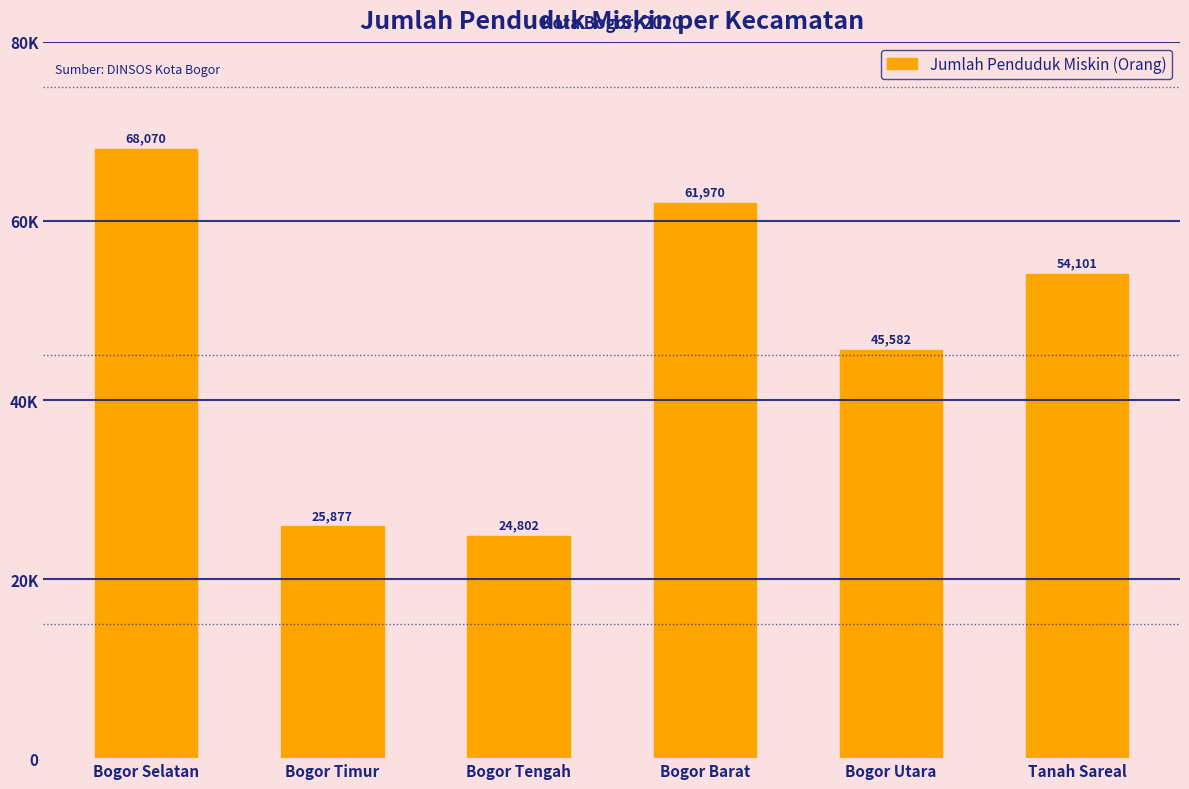

What is the difference between the values at Bogor Timur and Bogor Utara?

19705